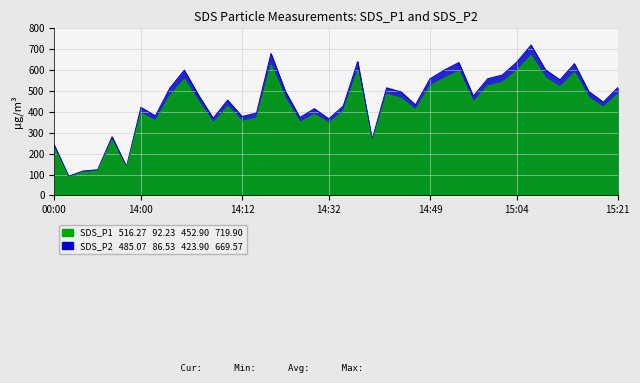

Is it true that SDS_P2 equals 562.9 at 15:08?

True